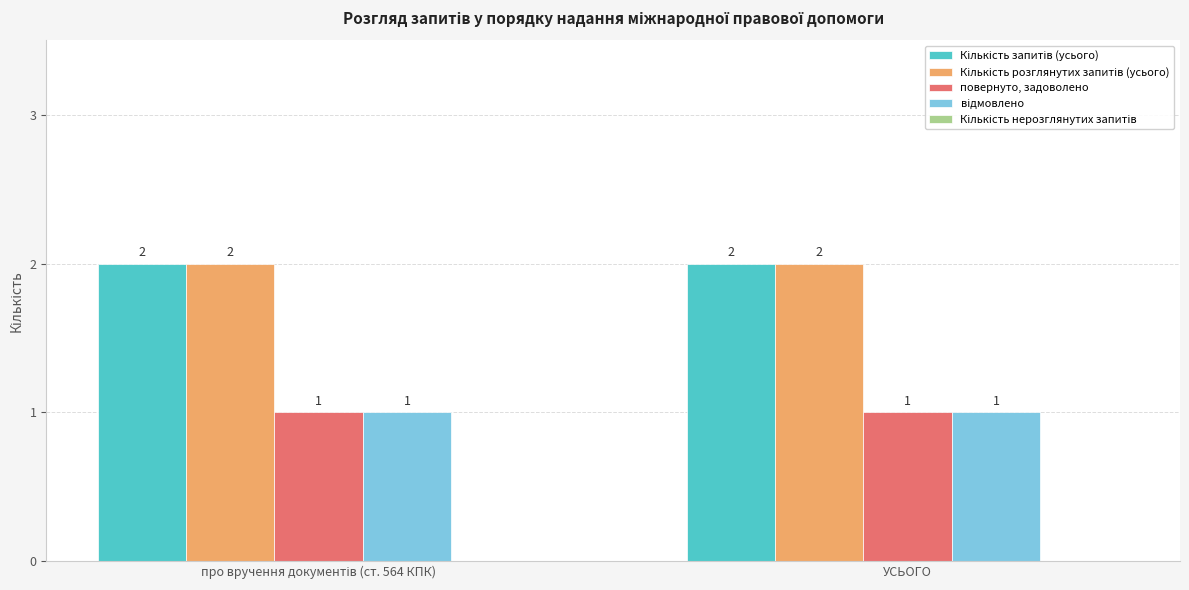

What is the total value across all series at УСЬОГО?

6